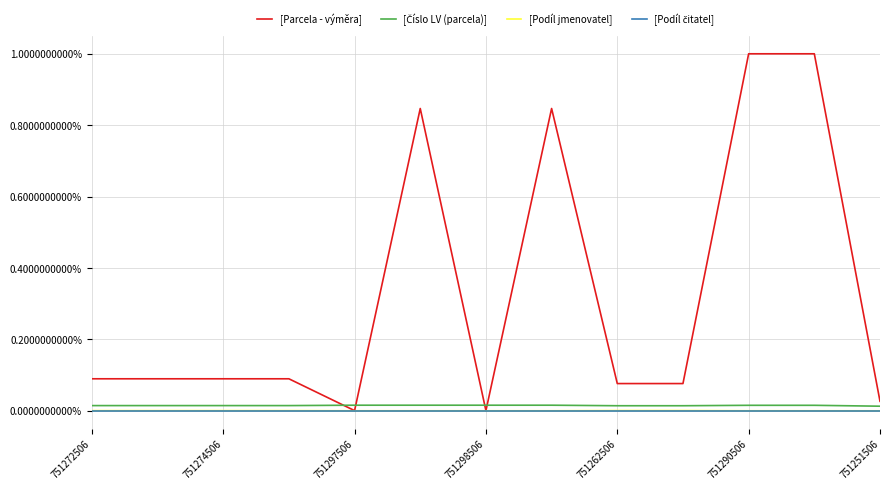

What is the greatest value displayed?

1.0